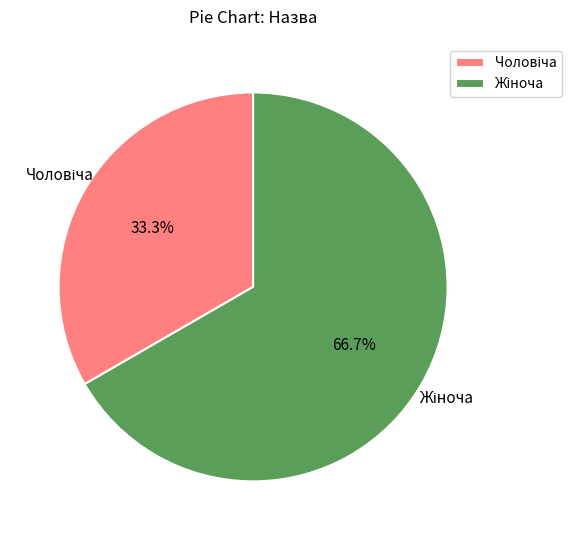

Is there any slice that represents more than half of the pie?

Yes